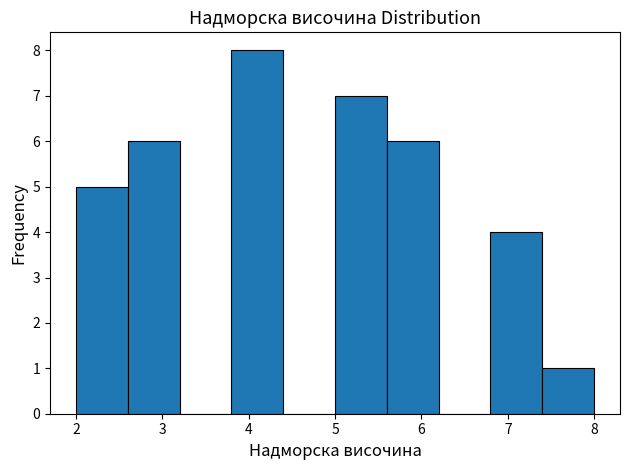

How tall is the bar that spans 5.6 to 6.2 on the x-axis? The values are not printed on the chart, so give them approximately, as read against the axis.

6